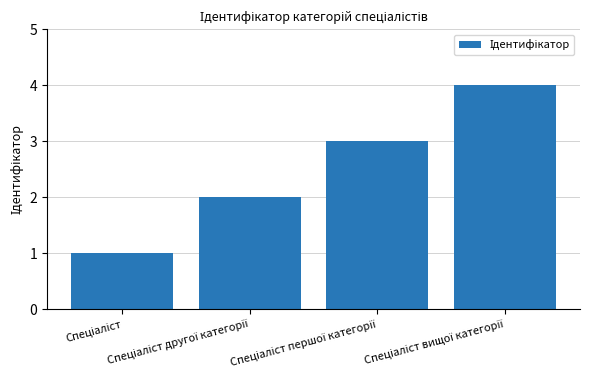

Does the chart contain stacked bars?

No